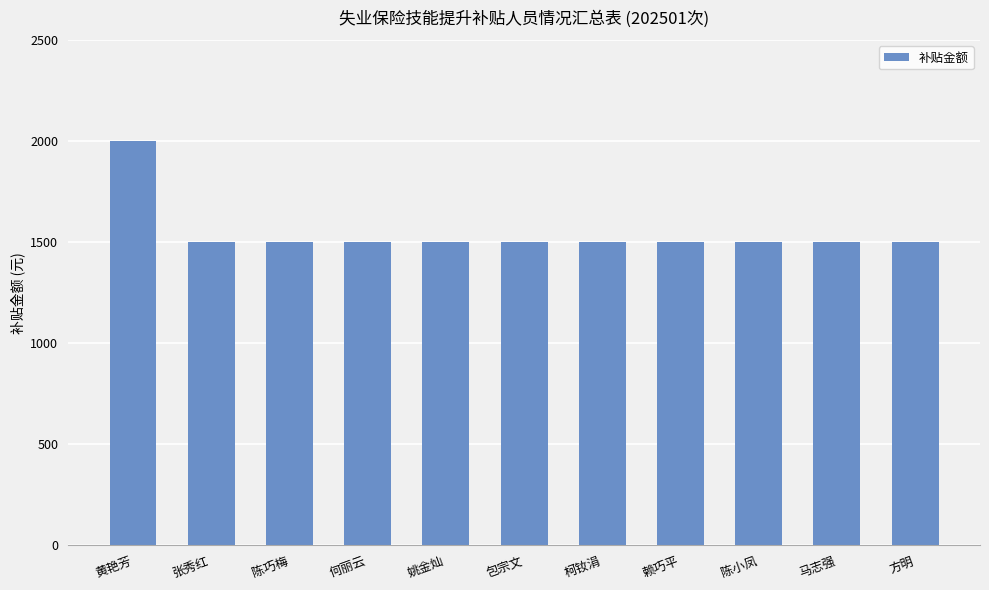

What is the greatest value displayed?

2000